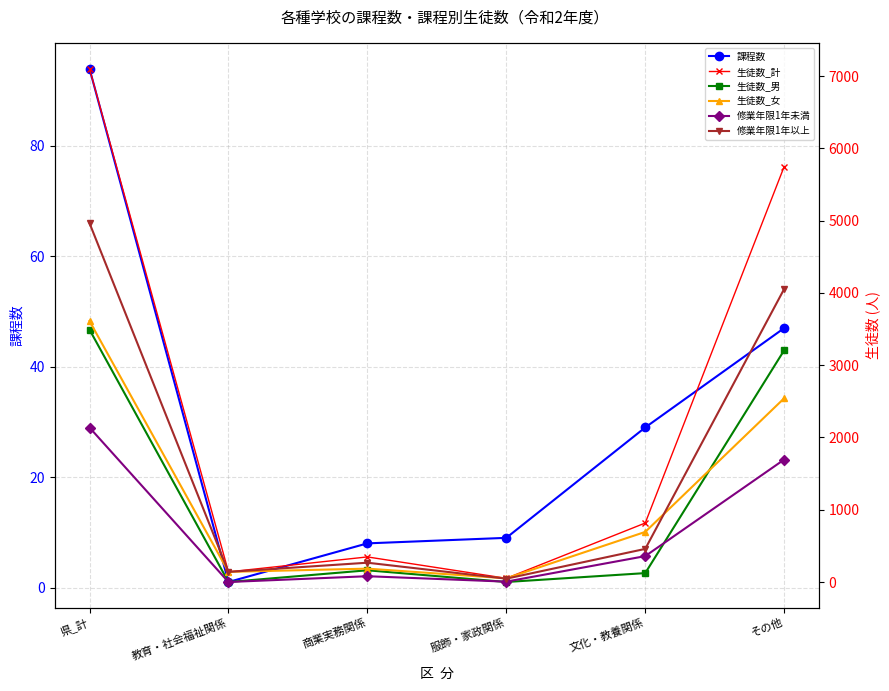

What position from the right is 教育・社会福祉関係?

5